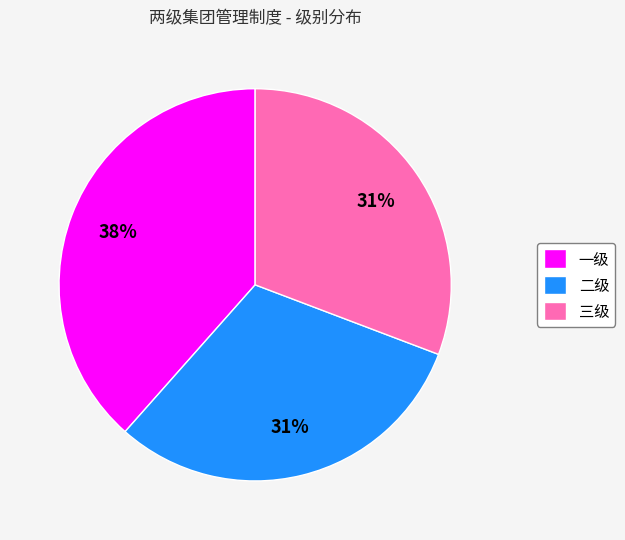

What is the largest slice in the pie chart?

一级